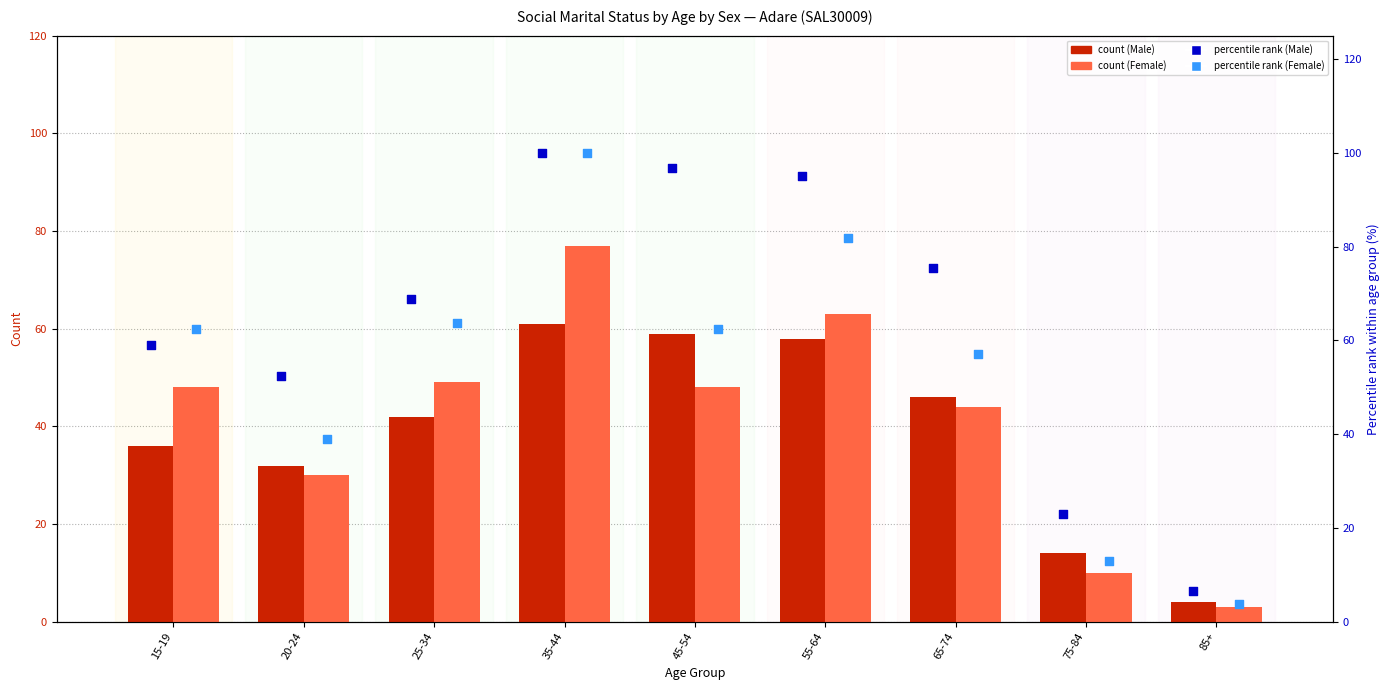

At which category is the sum across all series the highest?

35-44